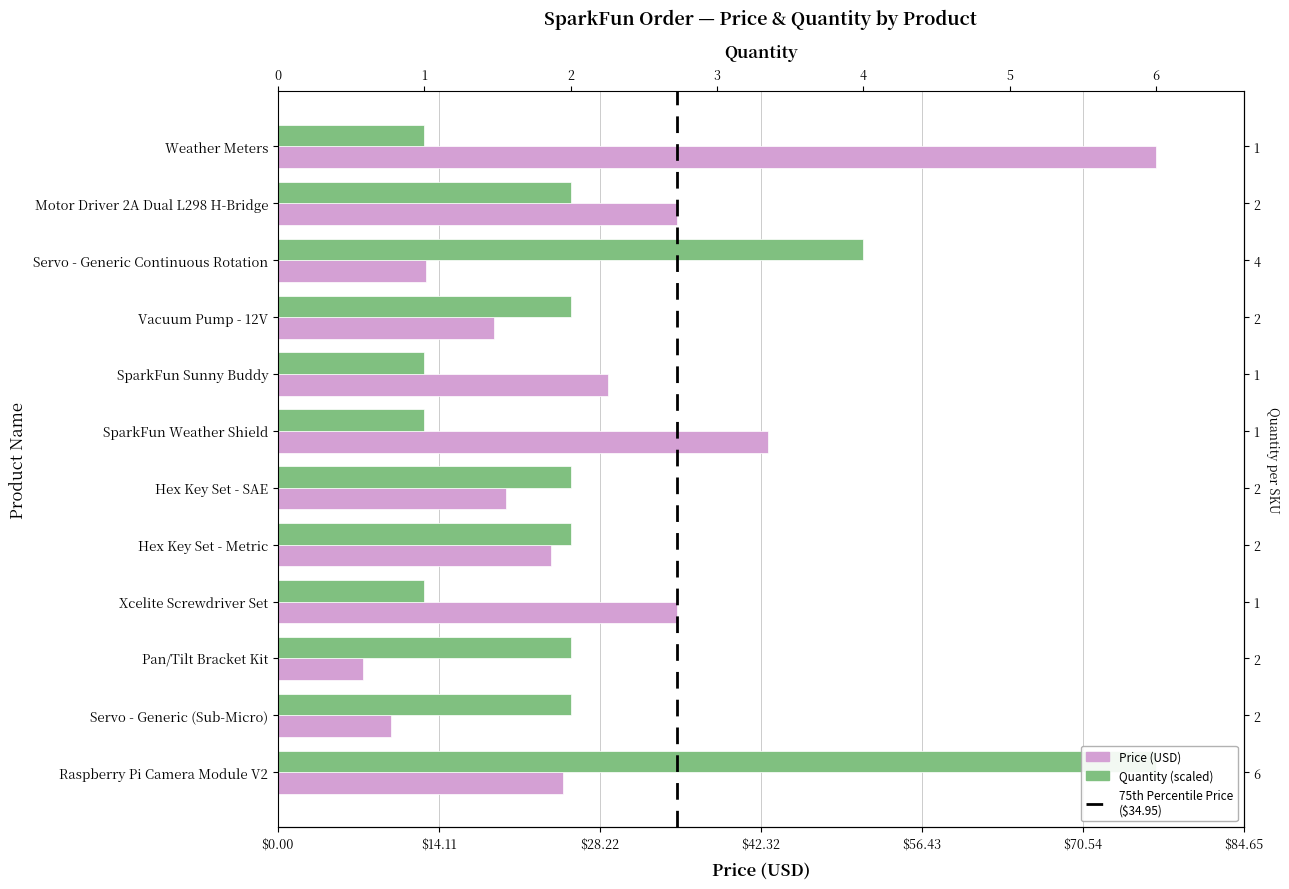

Are the bars grouped side by side (vs. stacked)?

Yes